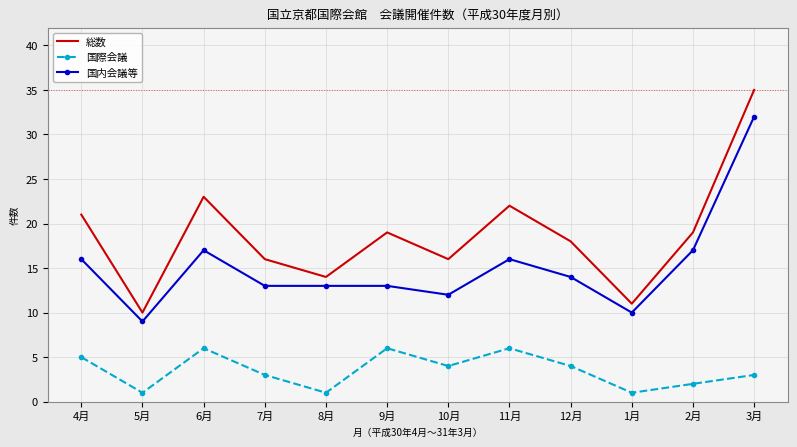

Rank the series by their average value, from lowest to highest.

国際会議, 国内会議等, 総数